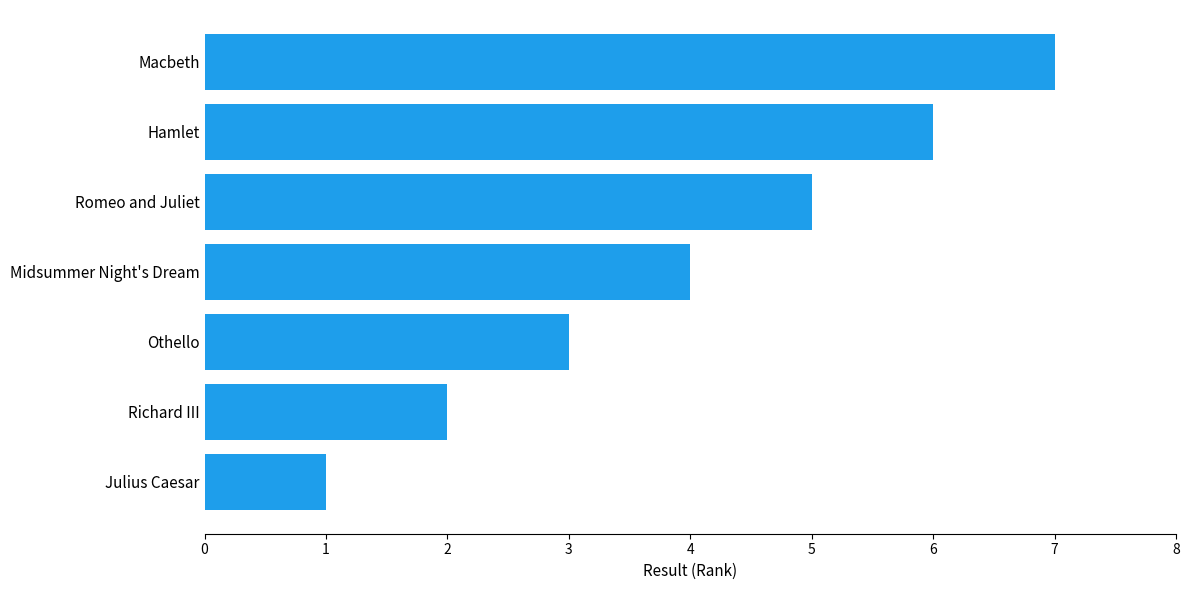

The chart shows a value of 7 at Macbeth. True or false?

True